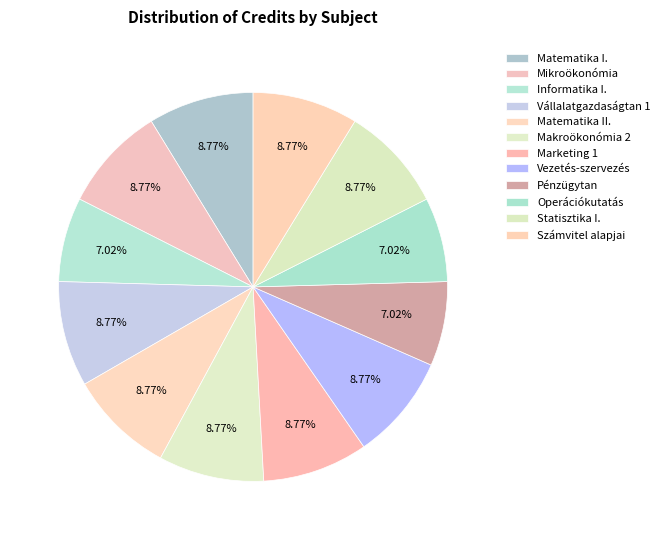

The Matematika II. slice represents 9% of the pie. True or false?

True